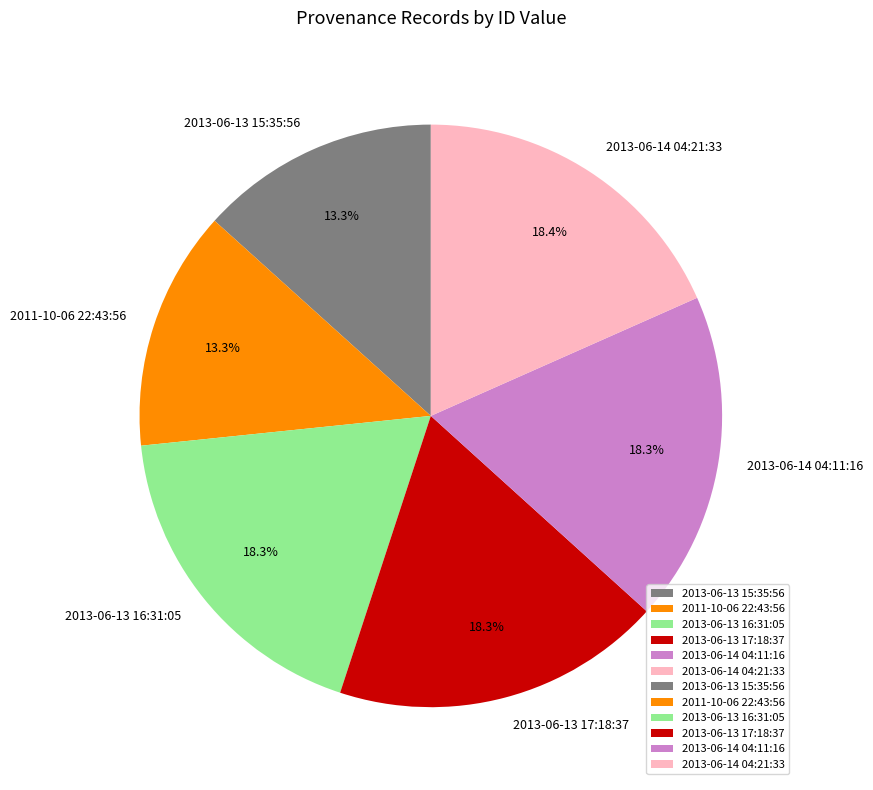

The 2013-06-14 04:11:16 slice represents 24% of the pie. True or false?

False